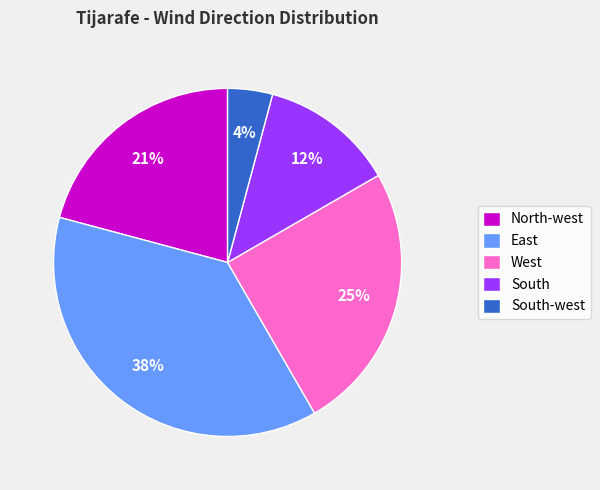

Between West and East, which is larger?

East